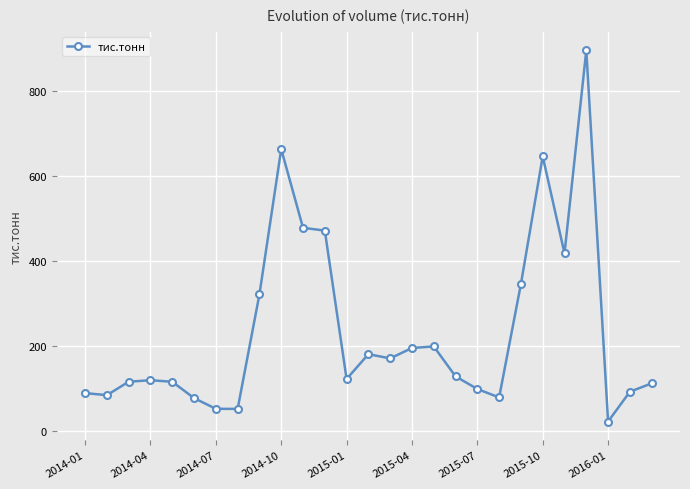

What is the maximum value shown in the chart?

895.9